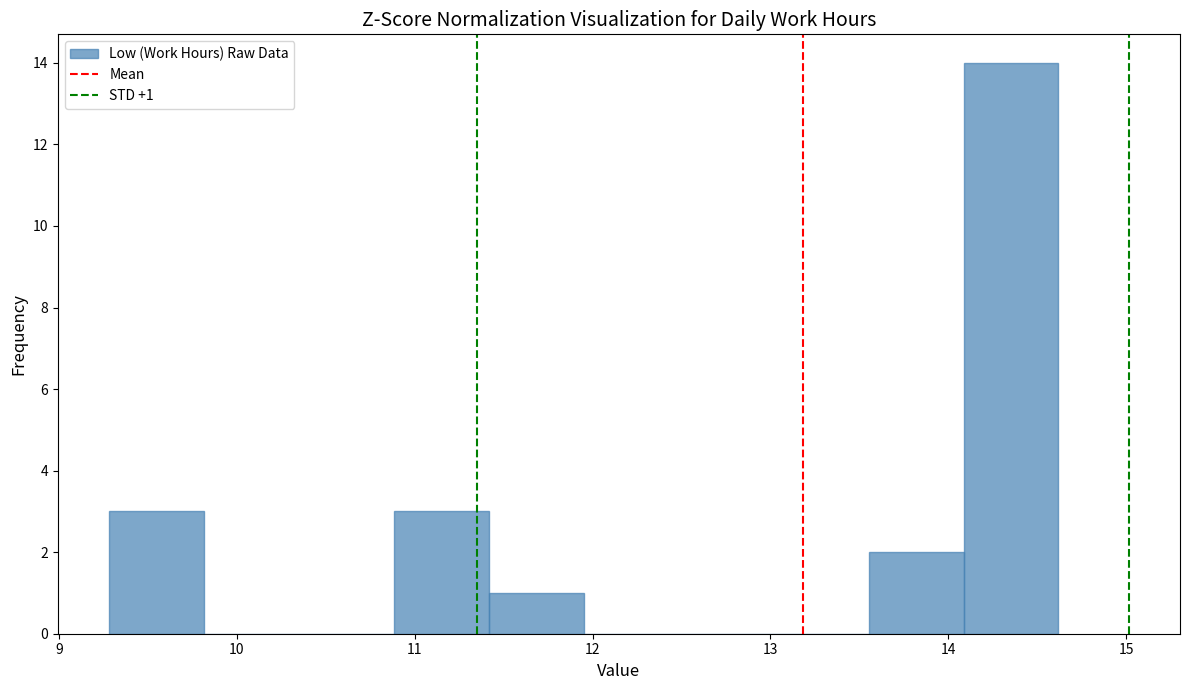

Over which range of the x-axis is the bar tallest?

14.1 to 14.6